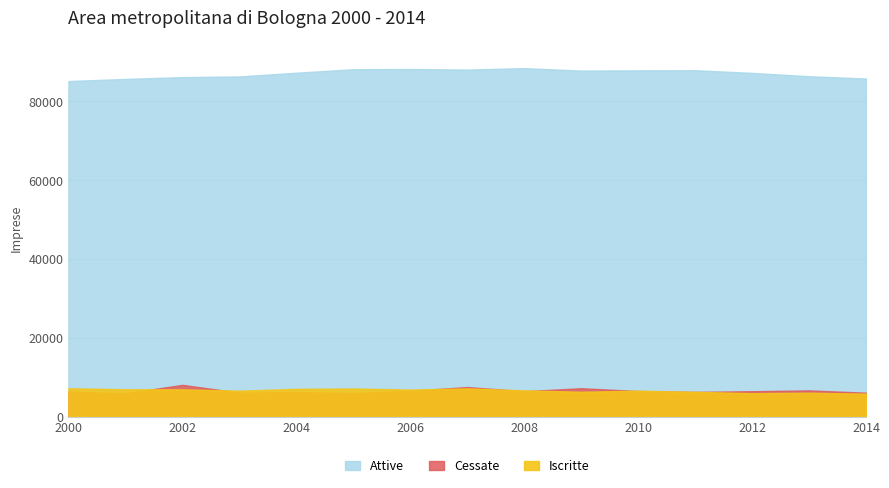

At which category does Cessate reach its first local valley?

2001